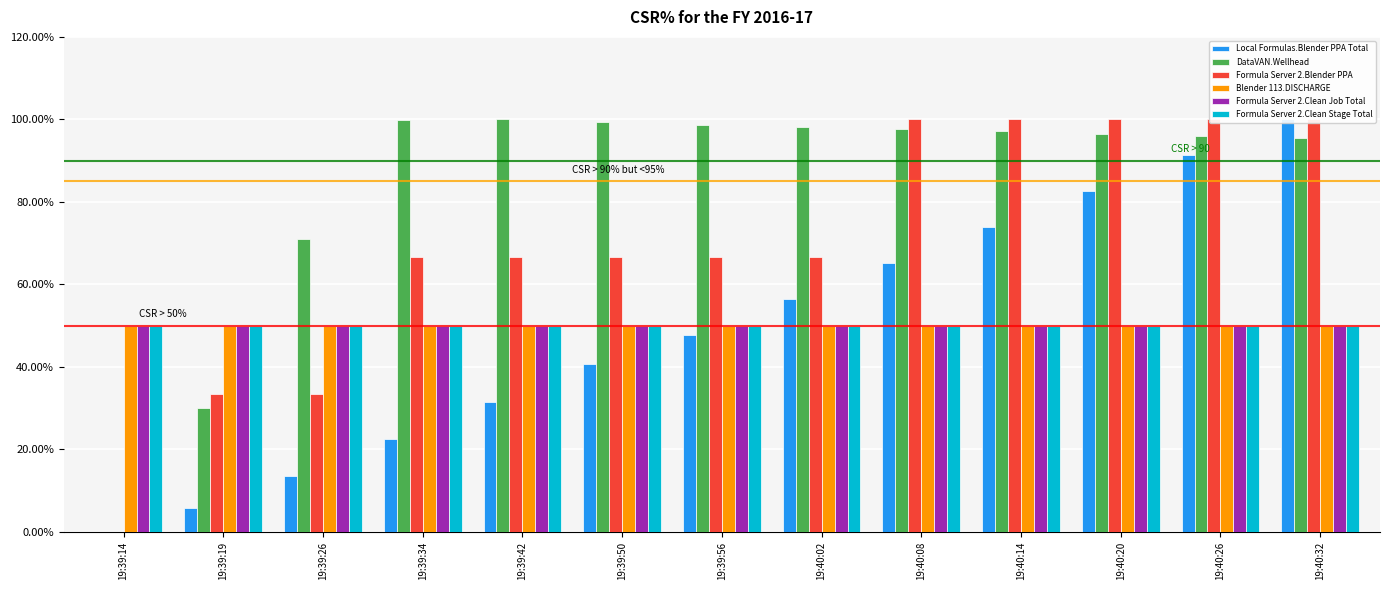

What is the total value across all series at 19:40:08?

412.7